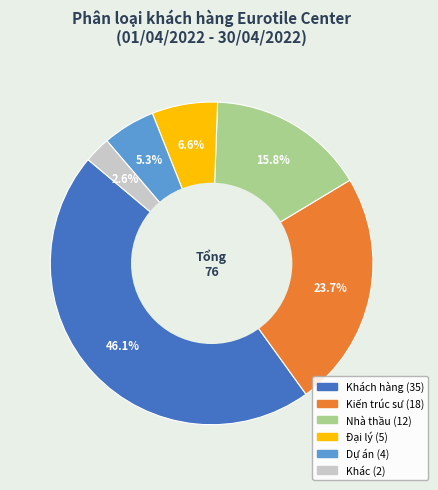

How many segments does this pie chart have?

6